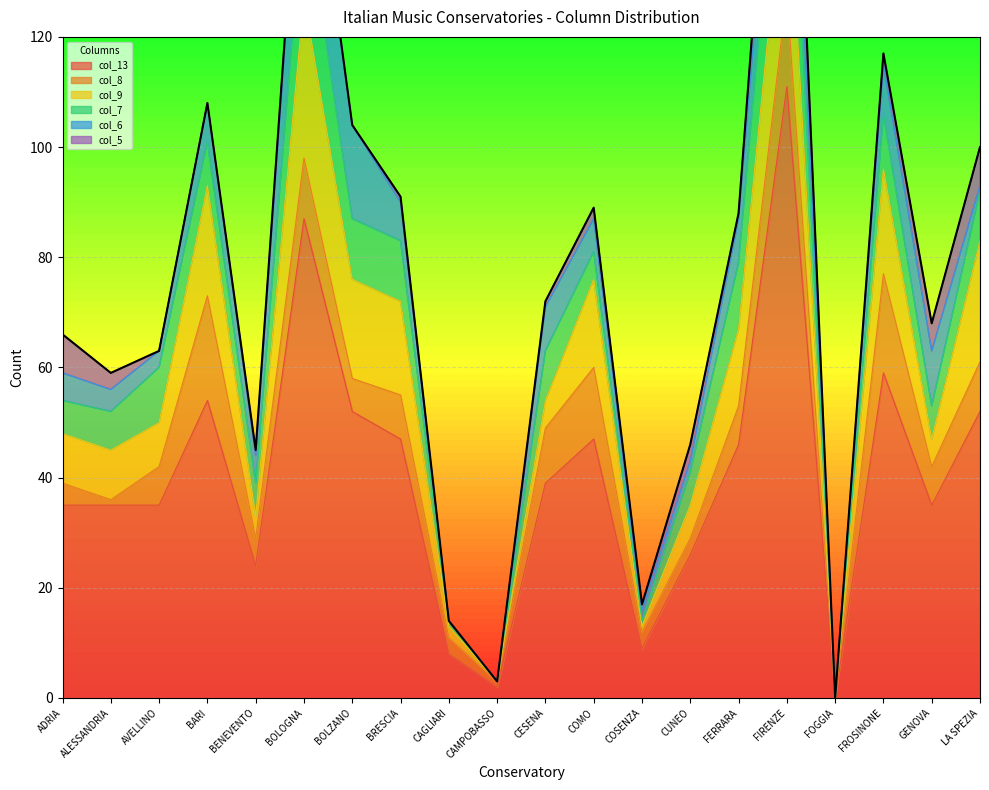

The value of col_13 at FIRENZE is 111. True or false?

True